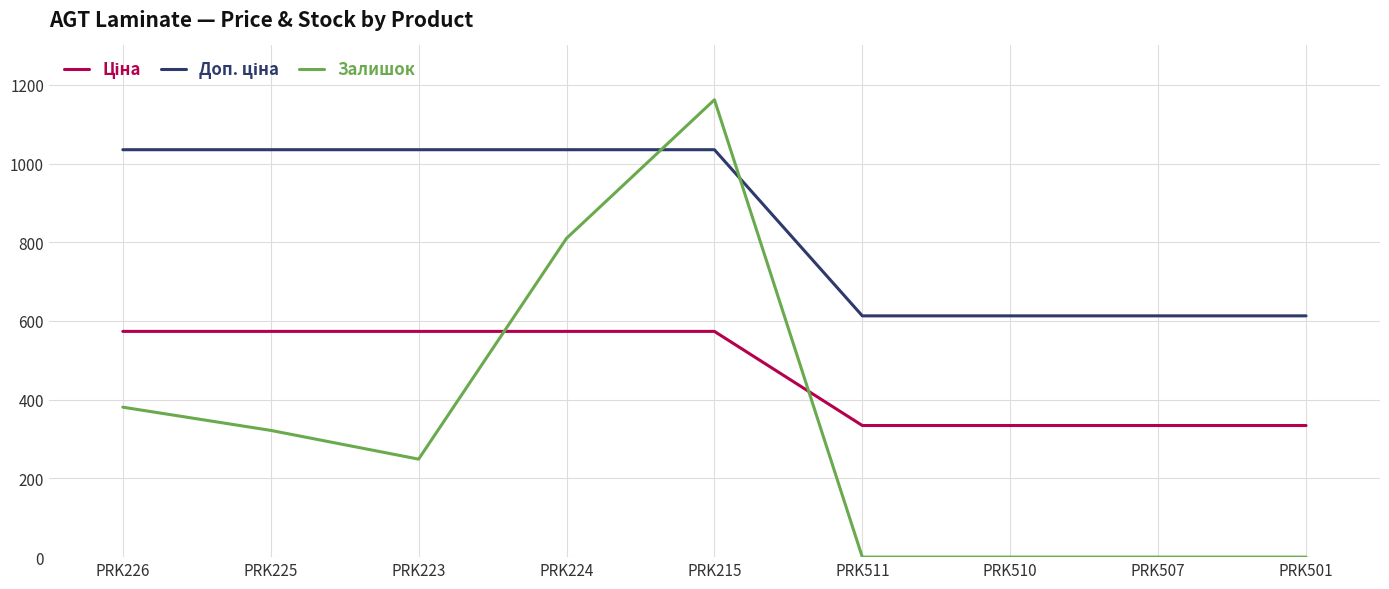

The value of Залишок at PRK510 is 0.0. True or false?

True